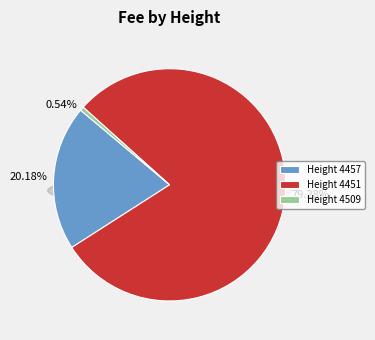

What portion of the pie excludes Height 4509?

99.5%